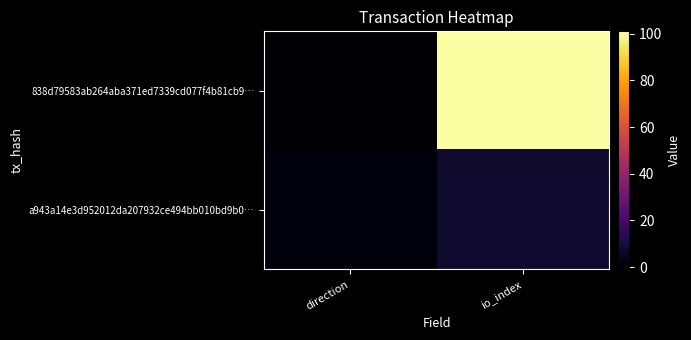

Which label corresponds to the largest value in the chart?

io_index